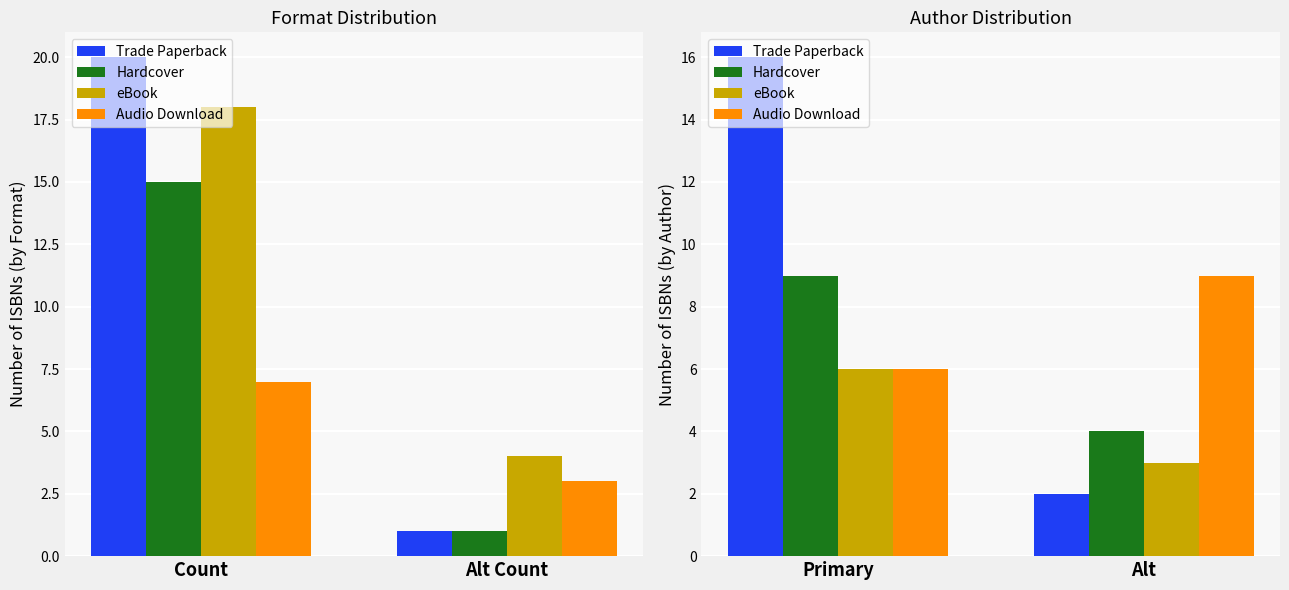

What is the label of the 1st bar from the left?

Primary